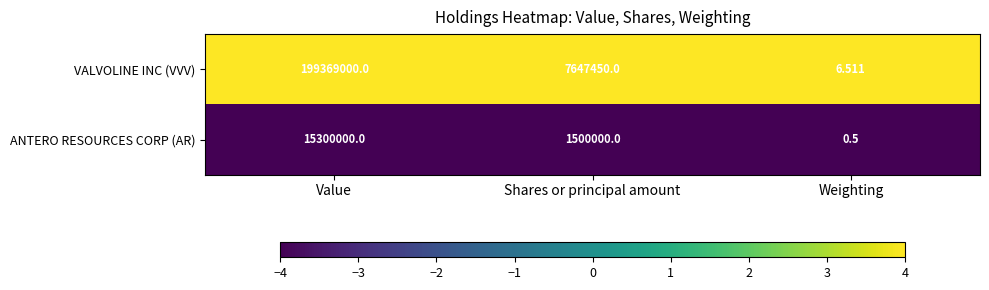

Is the value of ANTERO RESOURCES CORP (AR) at Value greater than the value of VALVOLINE INC (VVV) at Weighting?

Yes